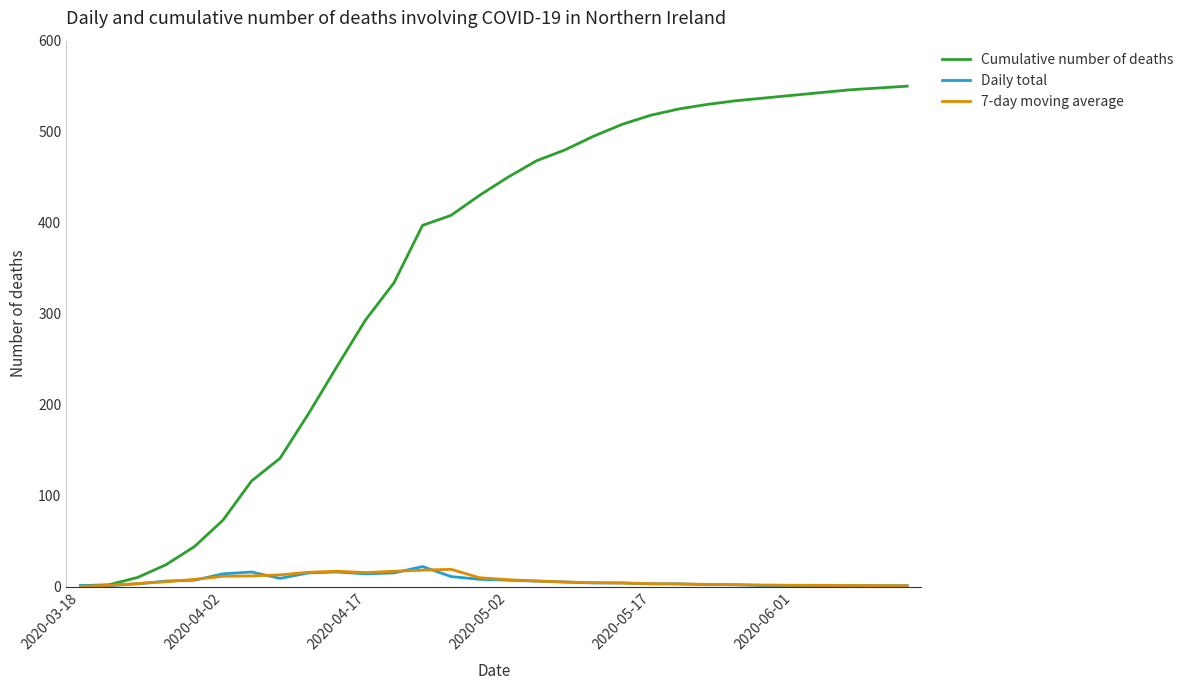

What are all the series names shown in the legend?

Cumulative number of deaths, Daily total, 7-day moving average